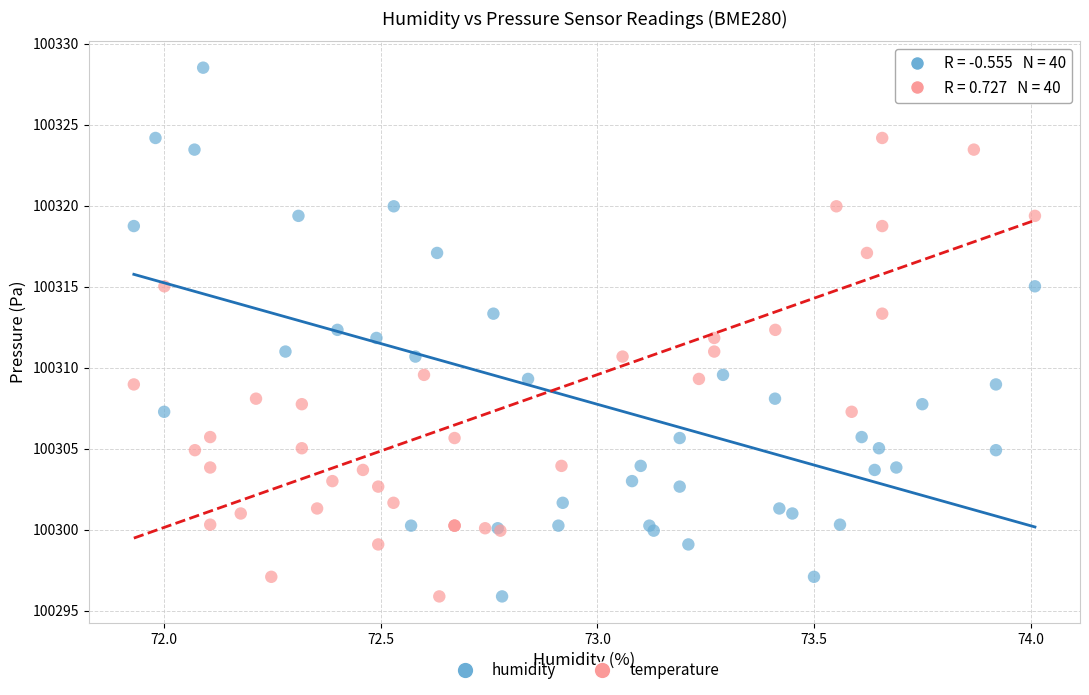

What are all the series names shown in the legend?

humidity, temperature